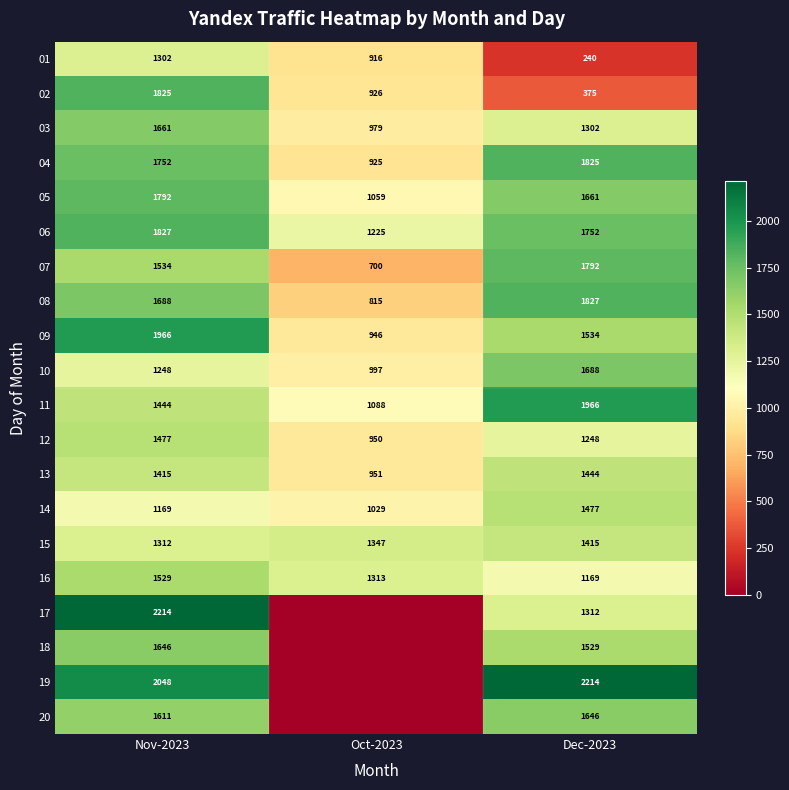

How many values in the 16 series are below 1313?

1